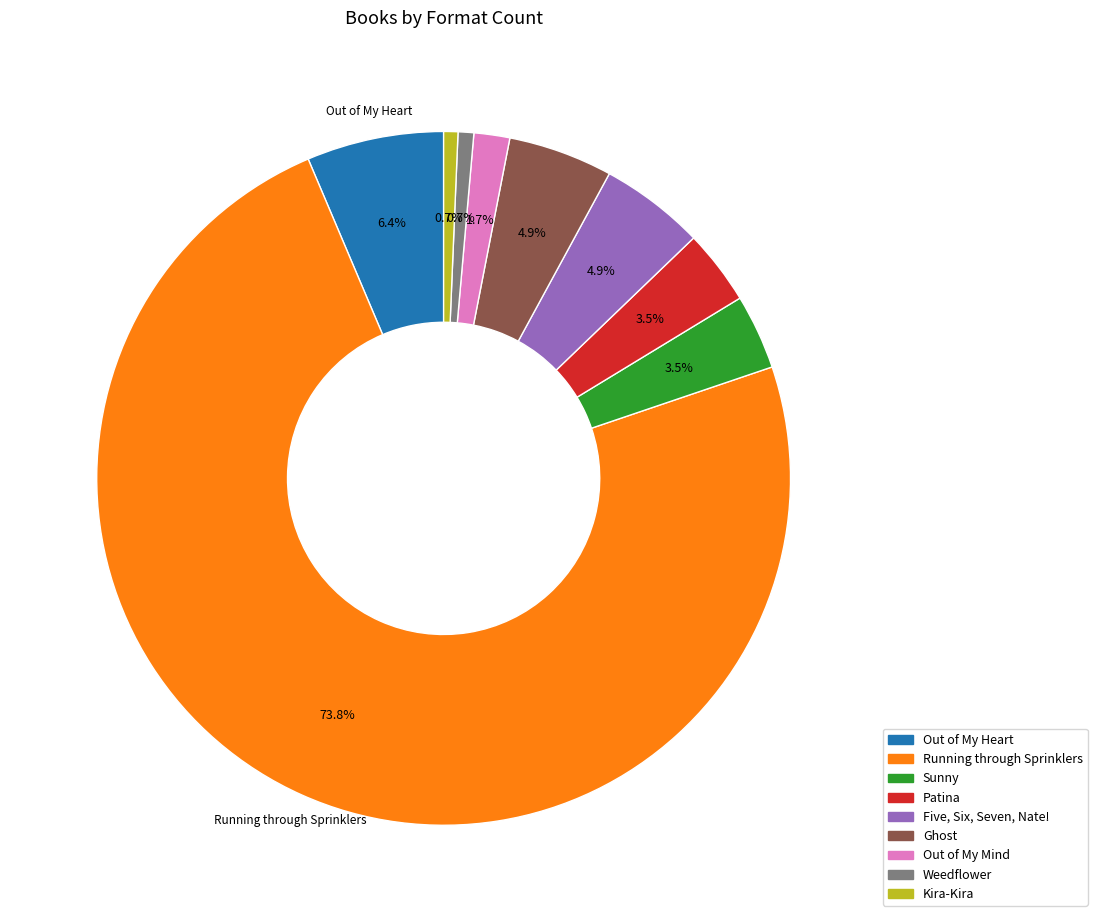

What percentage do Sunny and Five, Six, Seven, Nate! together represent?

8.4%